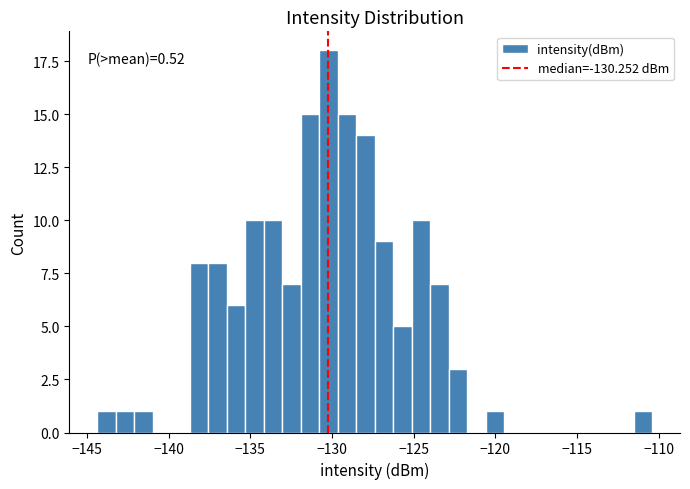

Around what value on the x-axis is the tallest bar? Give the approximate position of its centre, as read against the axis.

-130.0